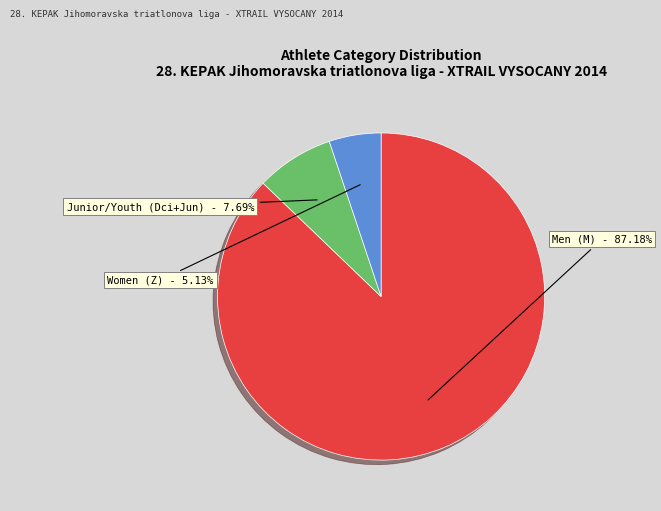

Is there any slice that represents more than half of the pie?

Yes